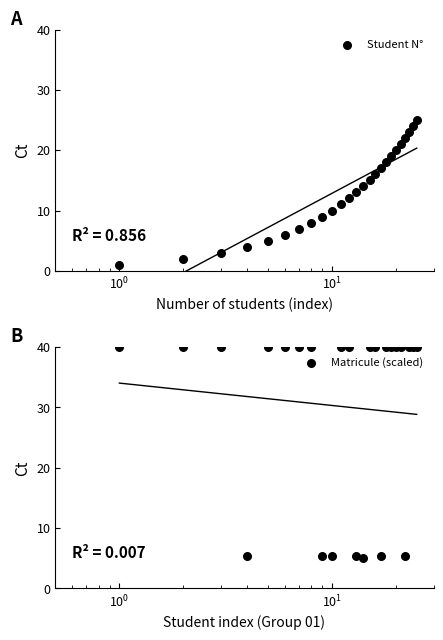

What are all the series names shown in the legend?

Student N°, Matricule (scaled)